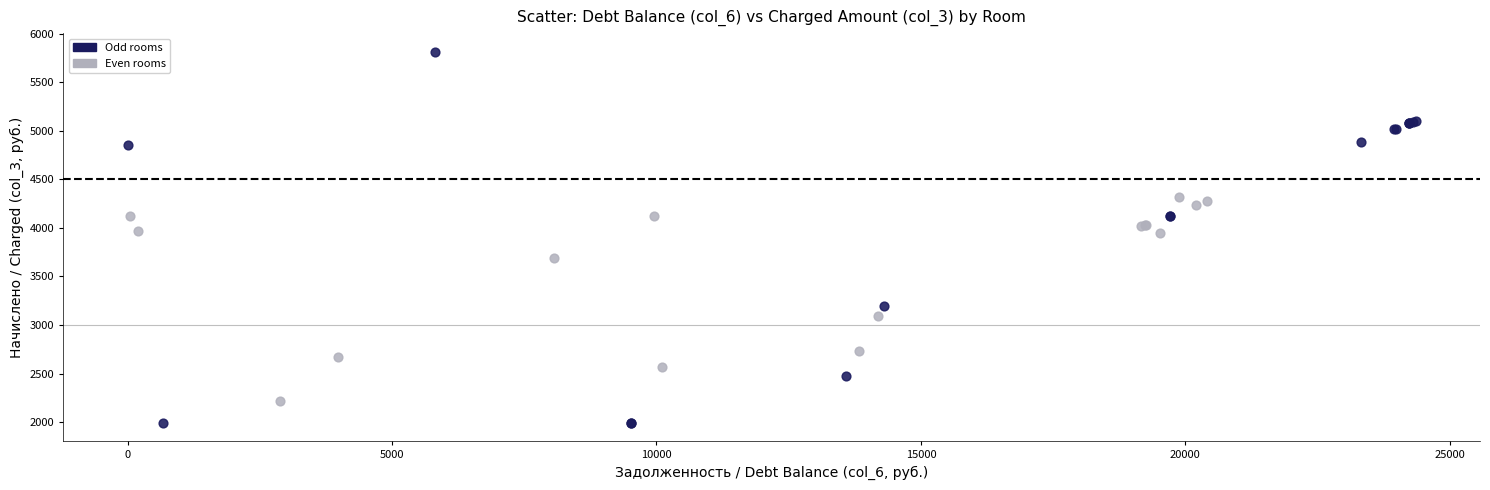

Which series contains the highest Y value?

Odd rooms